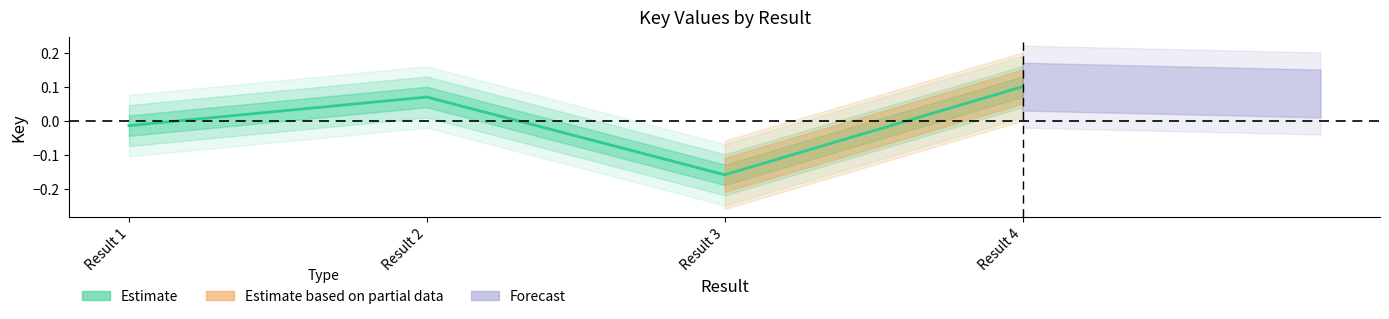

How many interior local valleys (lower than both neighbors) does the data have?

1